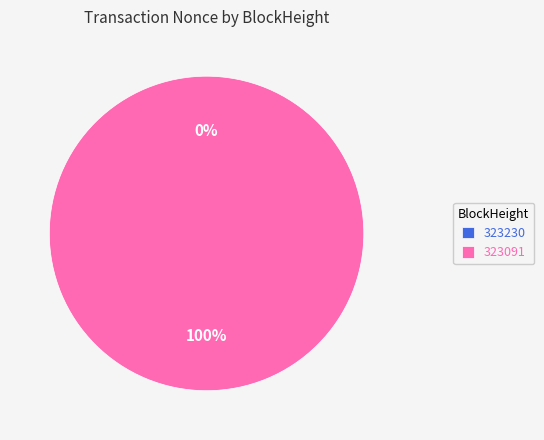

How many segments does this pie chart have?

2